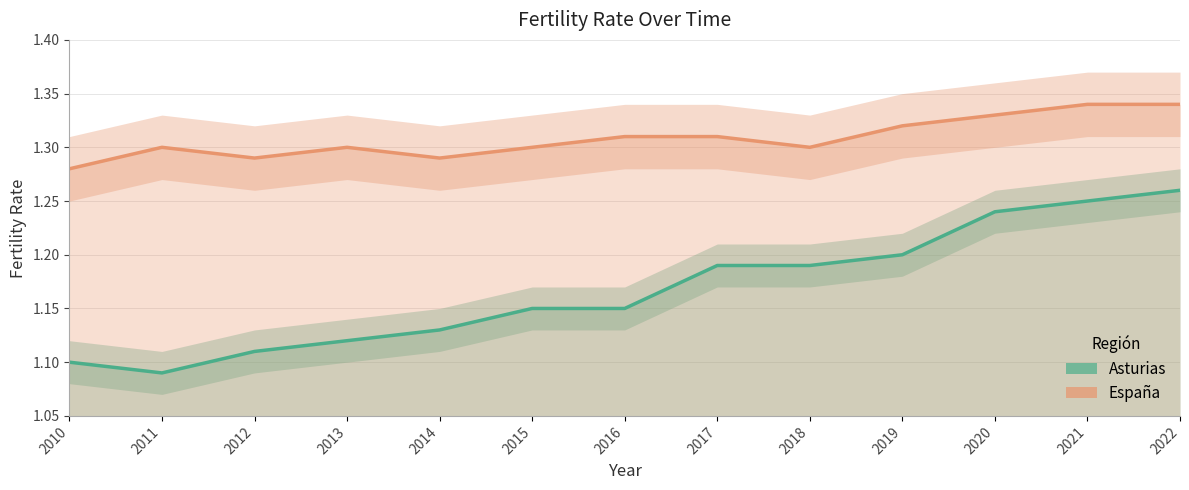

Is this an area chart (filled region under the line)?

No